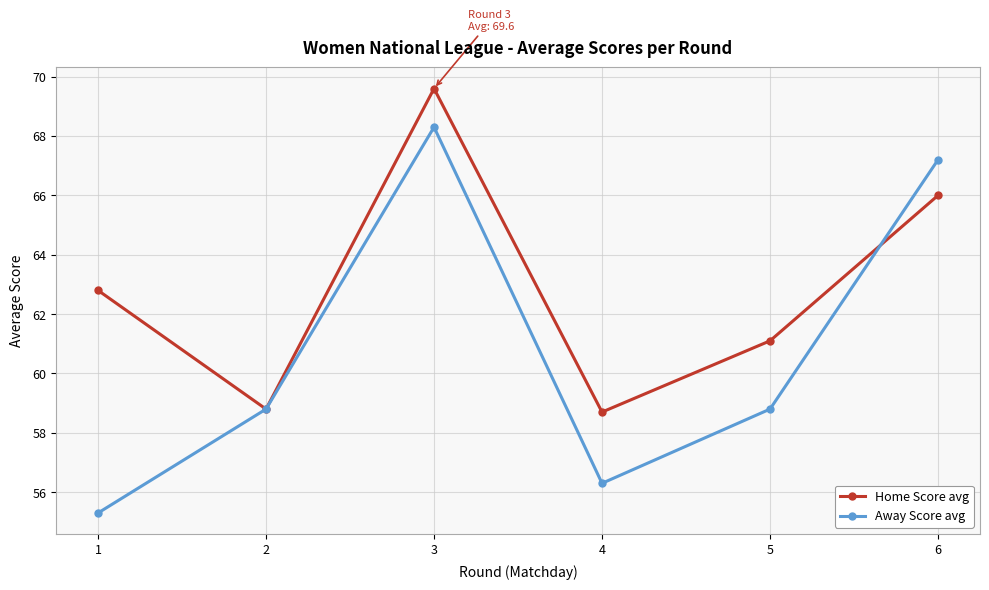

List the series in order of their overall mean, lowest first.

Away Score avg, Home Score avg